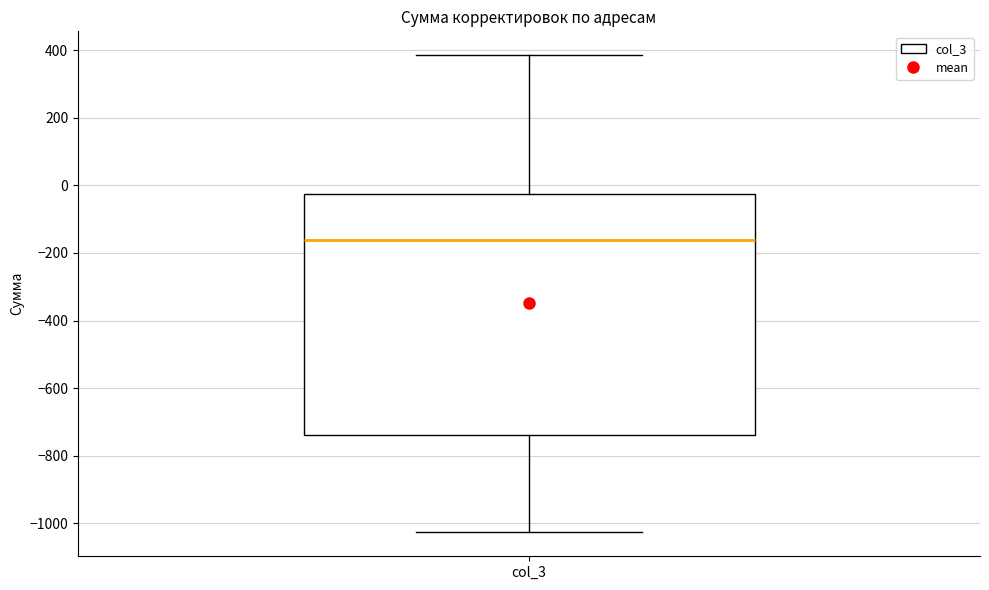

Transcribe this box plot: give where the median line is, the range the box spans, and where the two whiskers end, as read against the y-axis. The values are not printed on the chart, so give them approximately, as read against the axis.

median -160, box -740 to -20, whiskers -1020 to 380